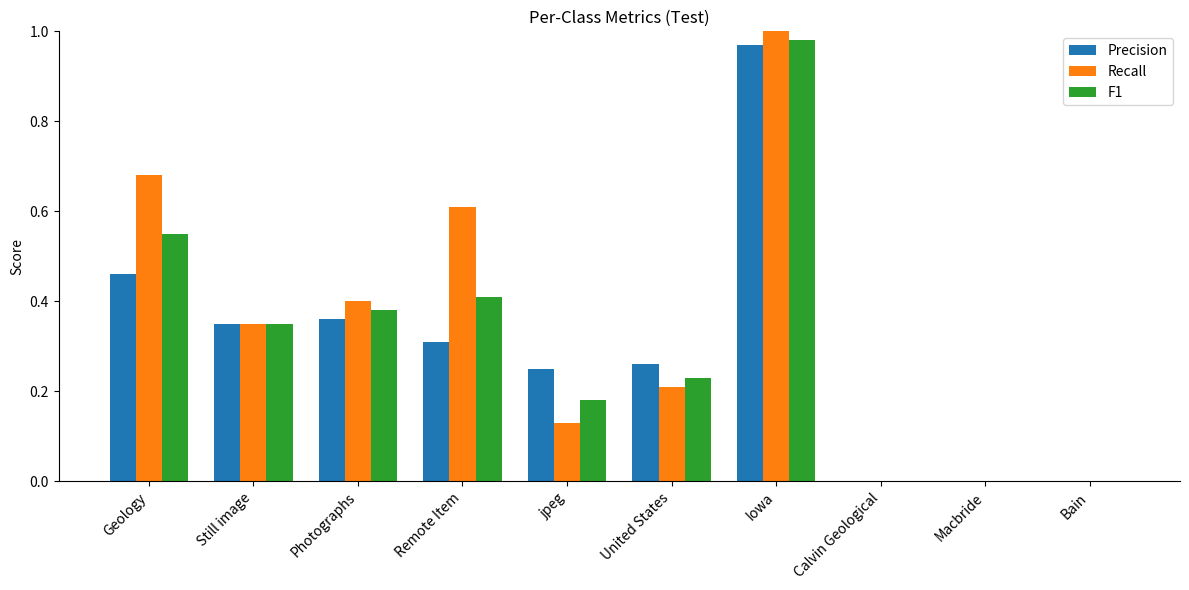

What is the sum of the Recall values at Iowa and jpeg?

1.1